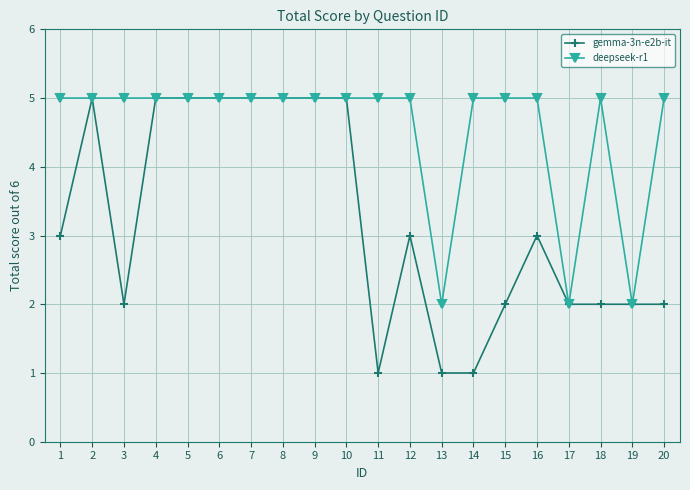

What is the value of the gemma-3n-e2b-it point at the 15th from the left?

2